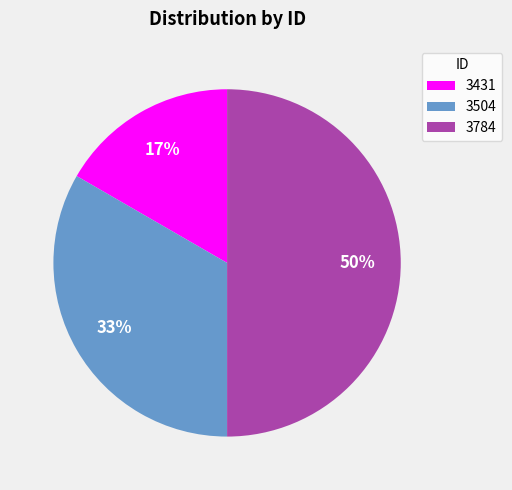

To the nearest percent, what portion does 3784 represent?

50%